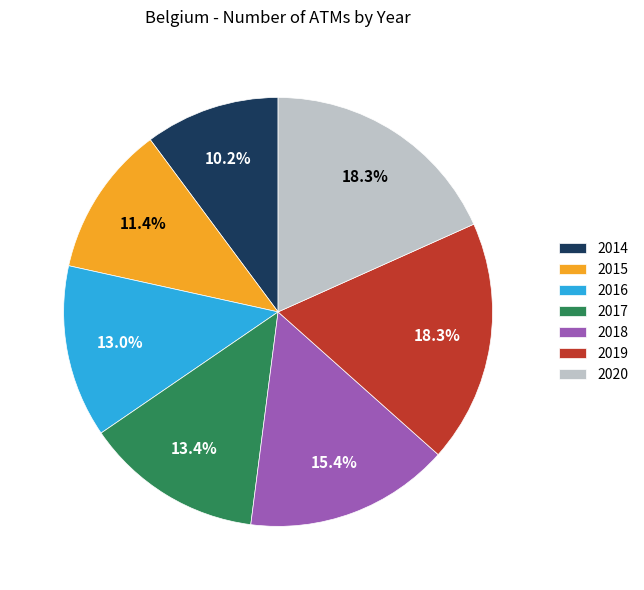

The 2020 slice represents 18% of the pie. True or false?

True